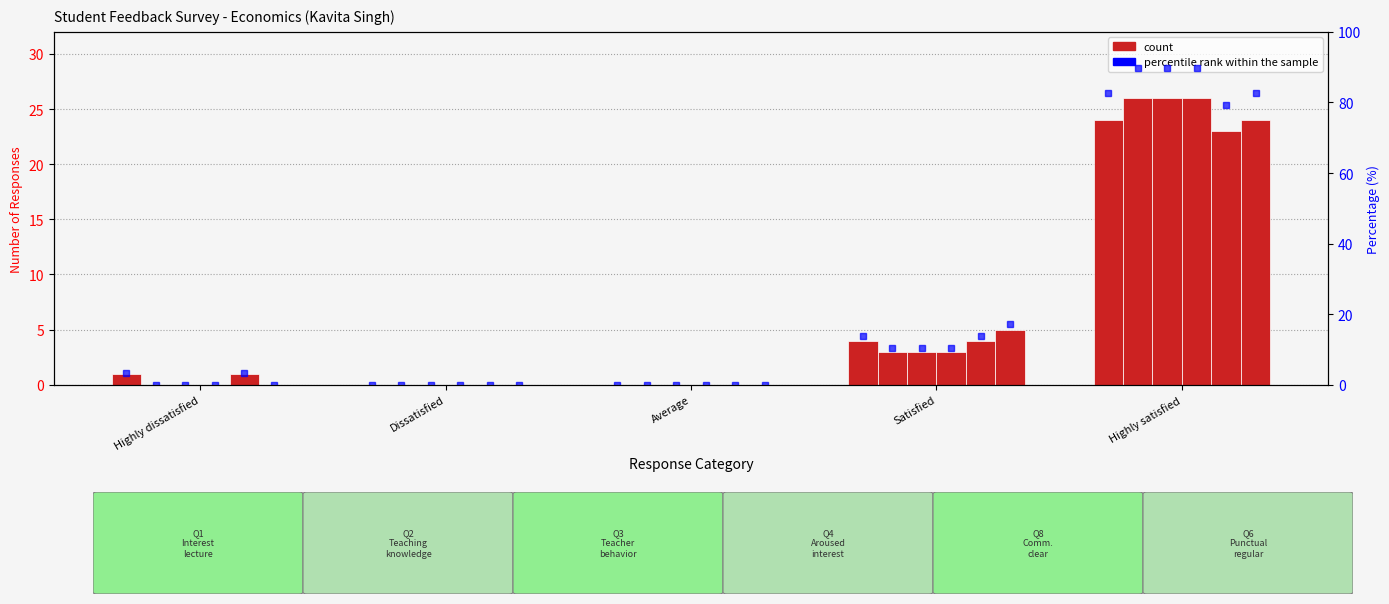

True or false: Q6: Teacher punctual & regular has a value of 0.0 at Highly dissatisfied.

True